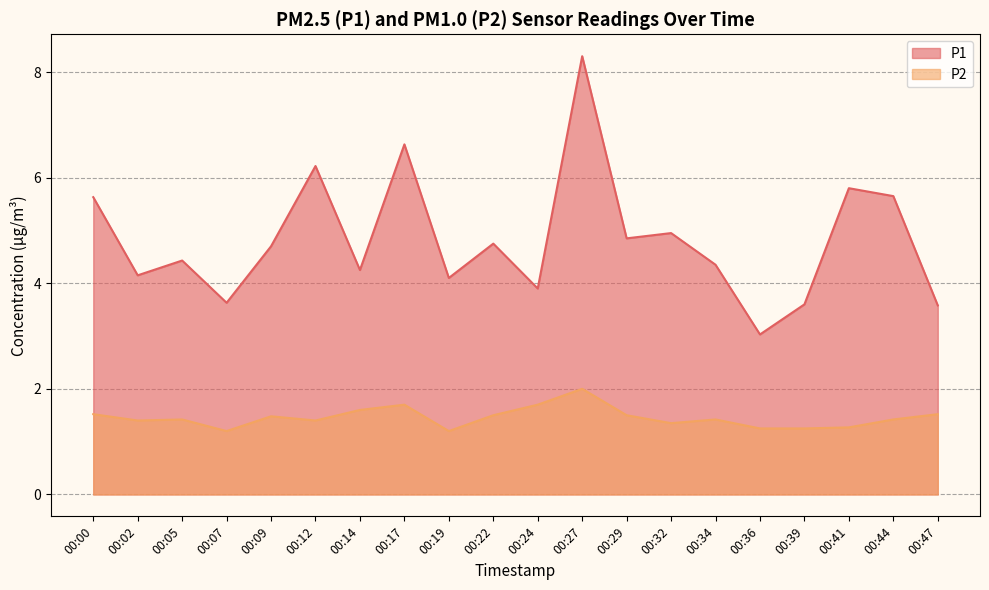

True or false: P1 and P2 cross at least once.

False